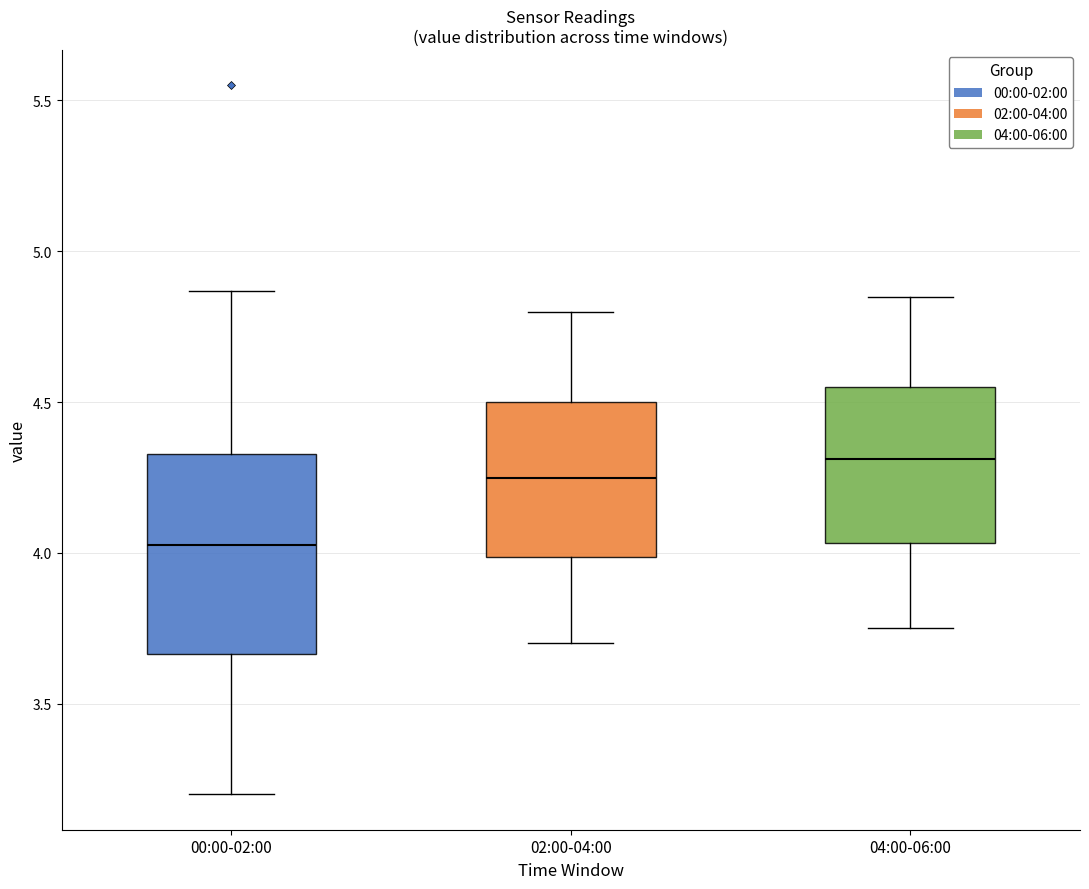

Where does the upper whisker of the box for 04:00-06:00 end on the y-axis? The values are not printed on the chart, so give them approximately, as read against the axis.

4.85